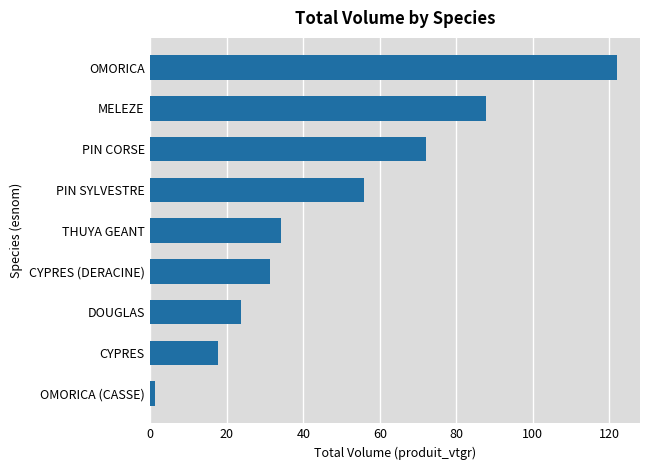

Approximately how many times larger is the value at PIN SYLVESTRE compared to CYPRES (DERACINE)?

1.8